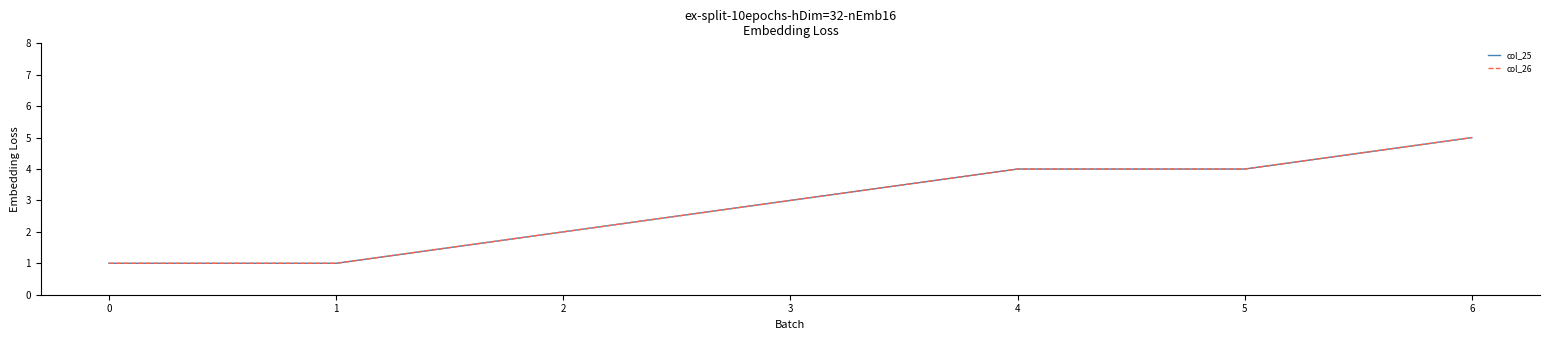

Does the chart display data point markers on the line(s)?

No